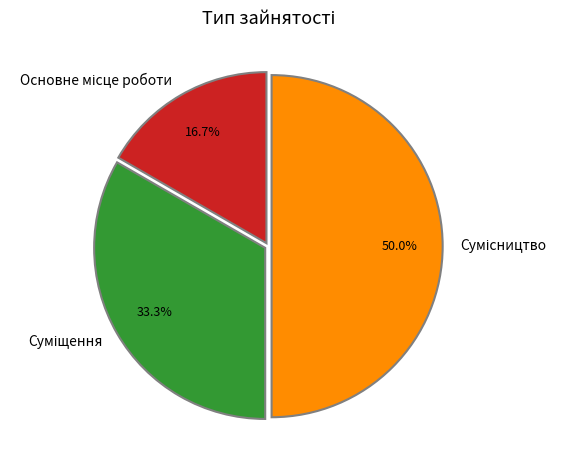

How many slices are in this pie chart?

3